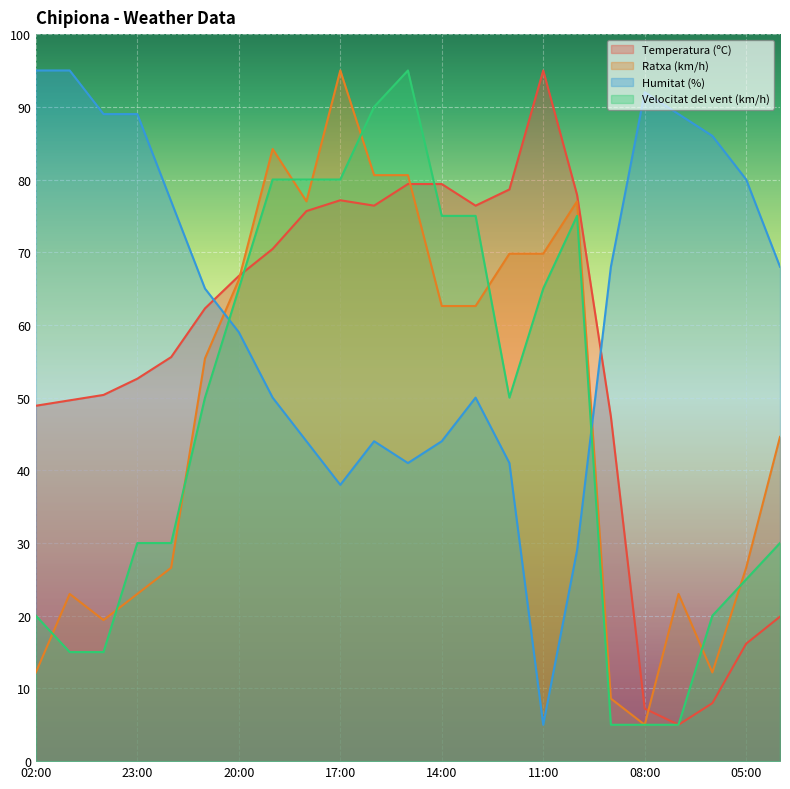

What is the sum of the Humitat (%) values at 02:00 and 19:00?

145.0